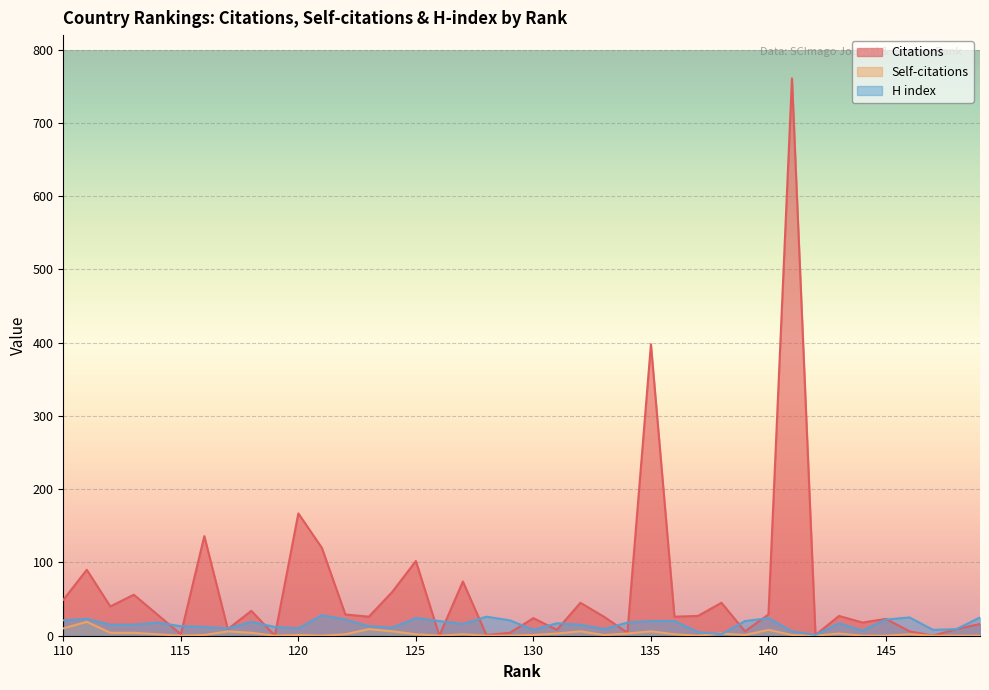

What is the average value of the Citations series?

63